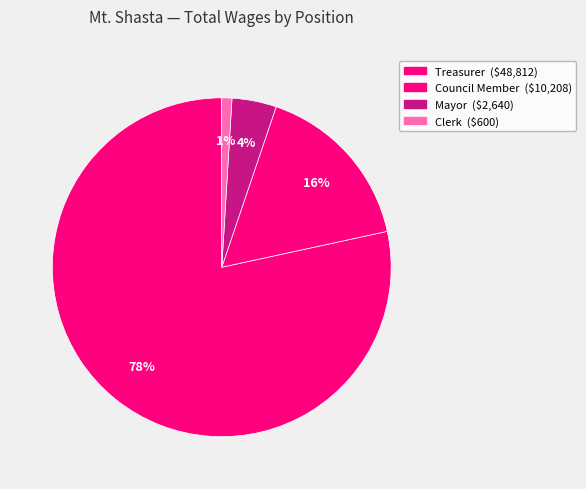

Count the number of slices in the pie.

4